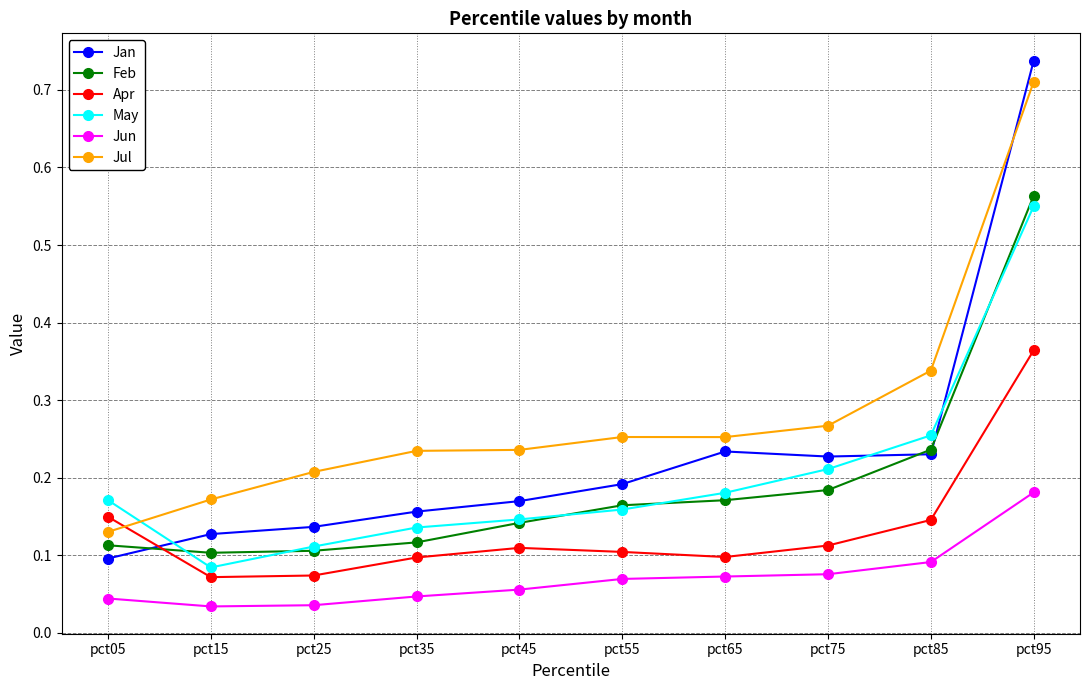

How many categories are shown in the chart?

10